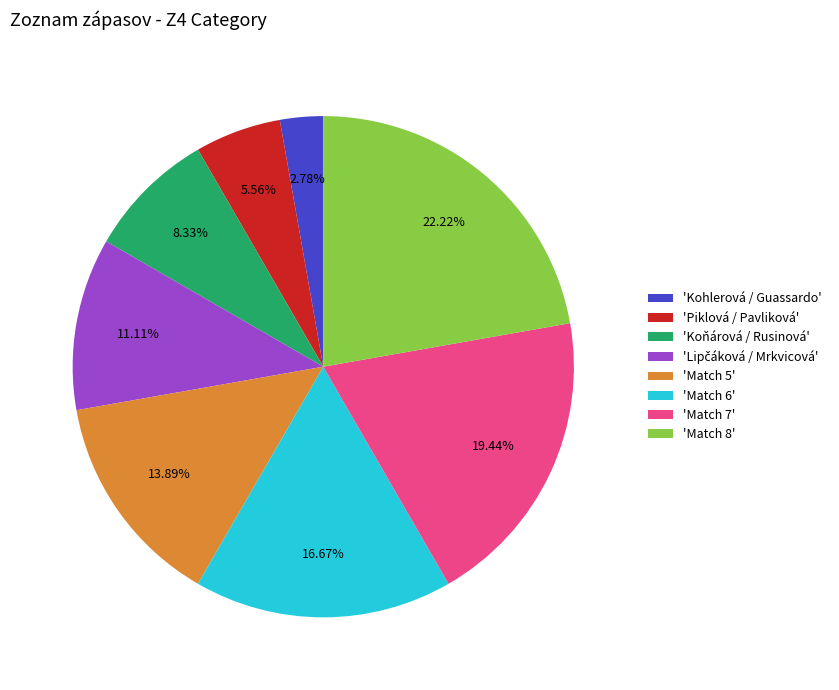

To the nearest percent, what is the difference between the largest and smallest slice percentages?

19%